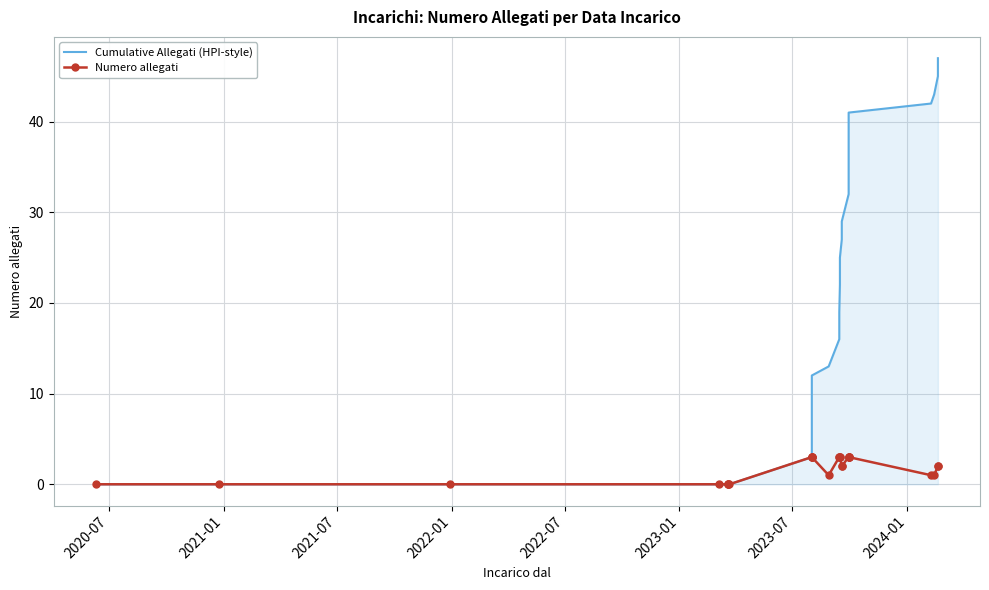

Rank the series by their maximum value, from lowest to highest.

Numero allegati, Cumulative Allegati (HPI-style)